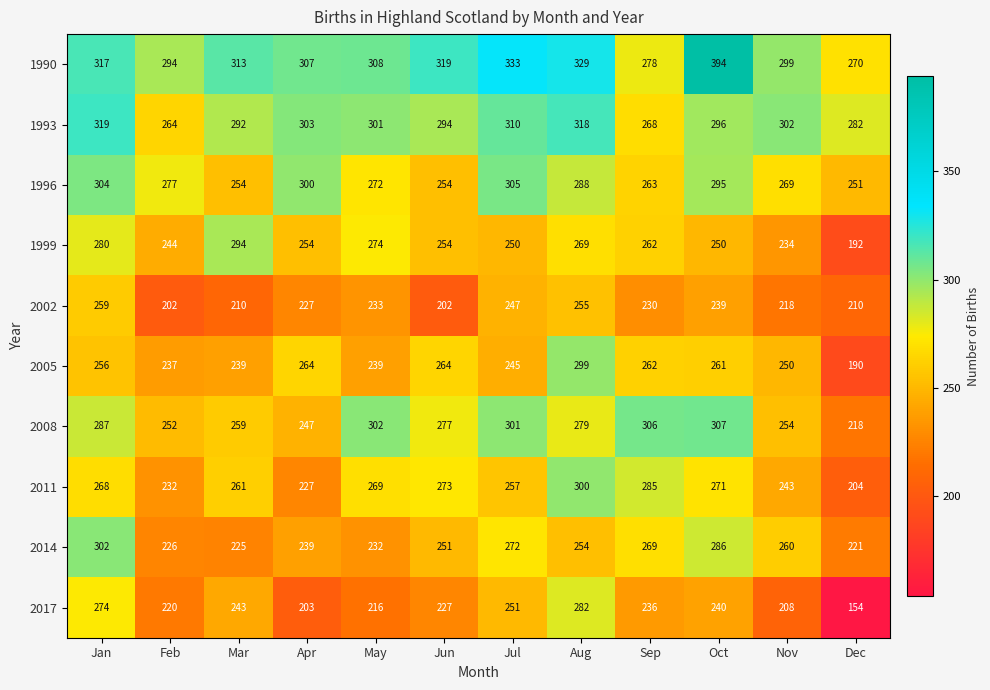

What is the difference between the 1990 values at Mar and Apr?

6